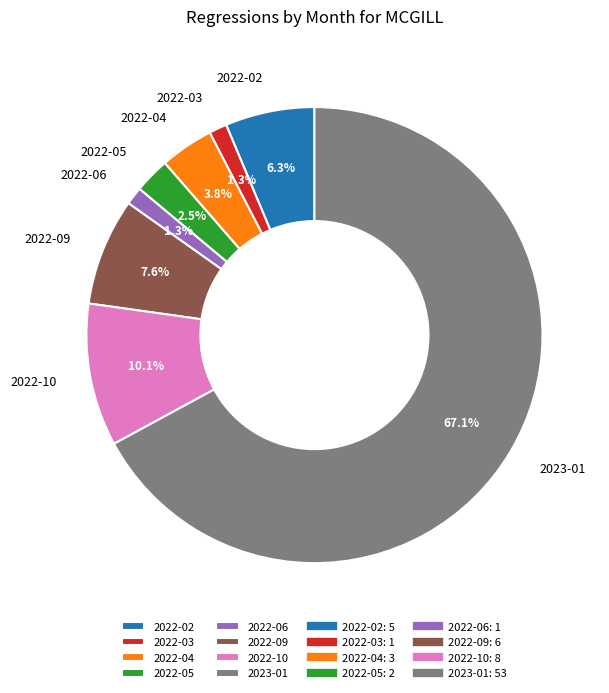

Which has a higher value, 2022-02 or 2022-03?

2022-02